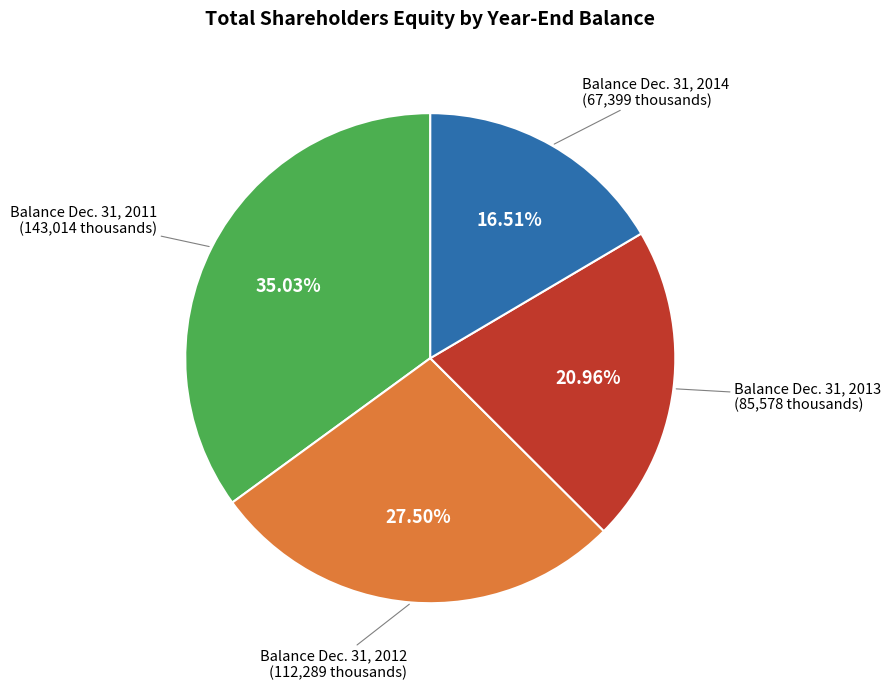

Which has a higher value, Balance Dec. 31, 2012 or Balance Dec. 31, 2013?

Balance Dec. 31, 2012